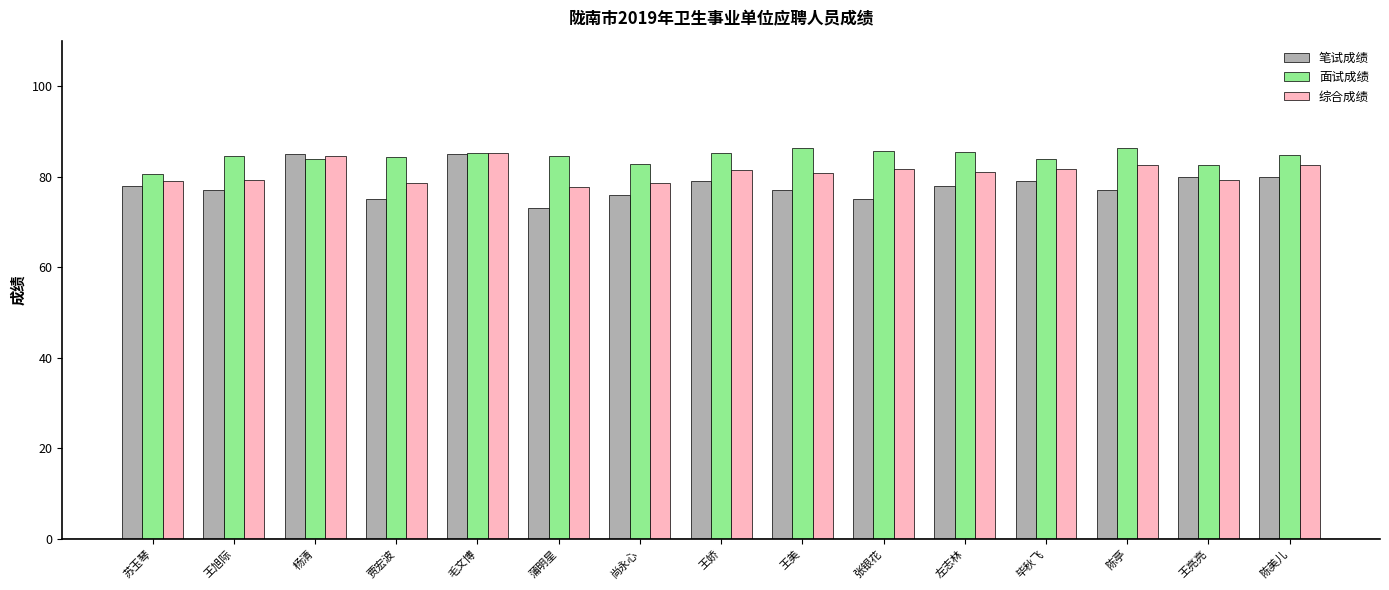

What is the difference between the second highest and minimum values in the 笔试成绩 series?

12.0